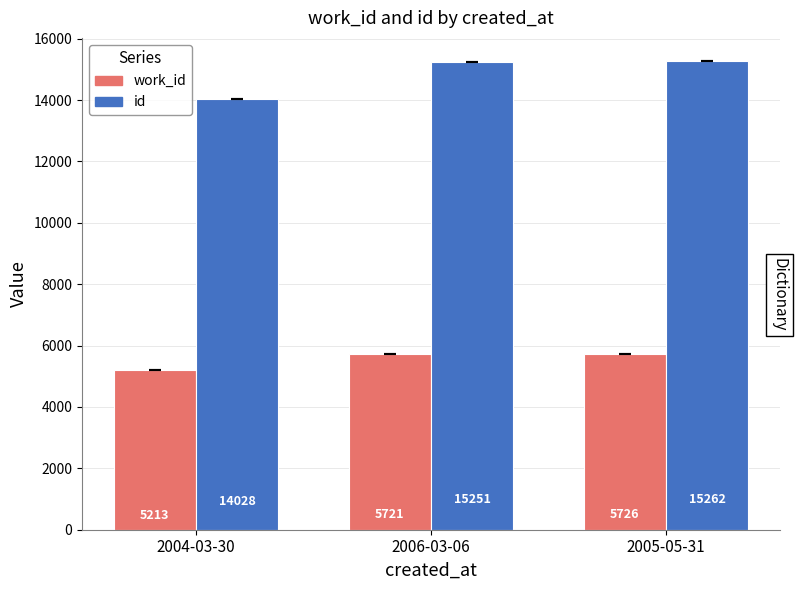

What is the average value of the id series?

14847